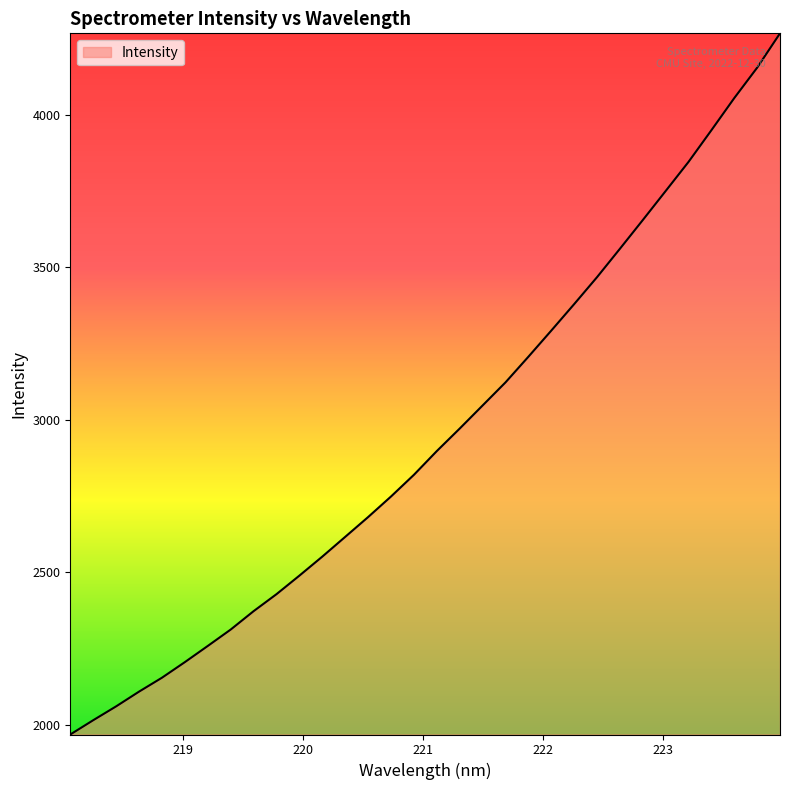

What is the minimum value shown in the chart?

1968.0